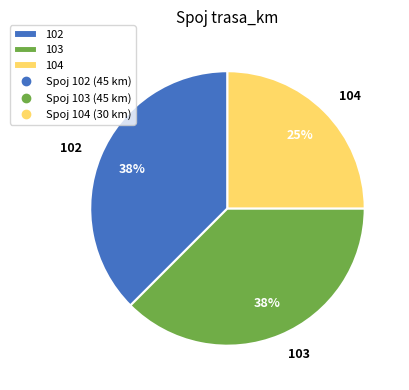

Does 103 account for over 50% of the chart?

No